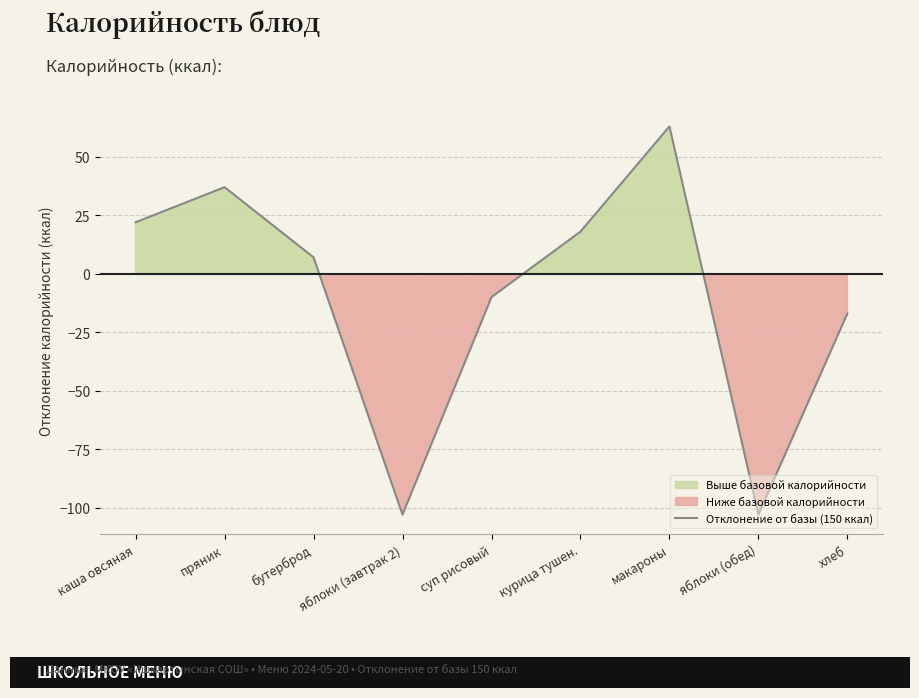

What is the difference between the maximum and minimum values?

166